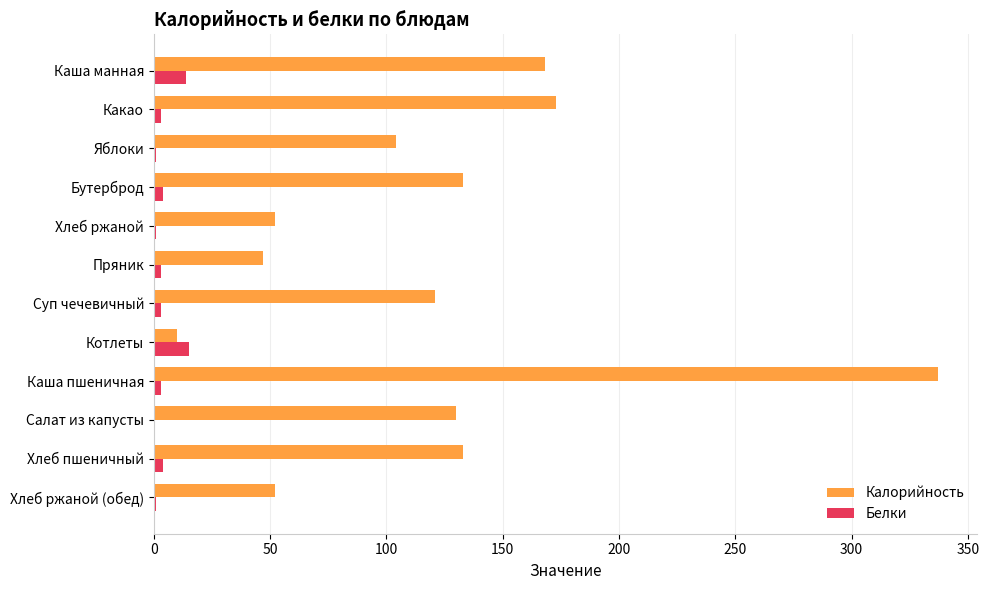

Which series has the largest total across all categories?

Калорийность